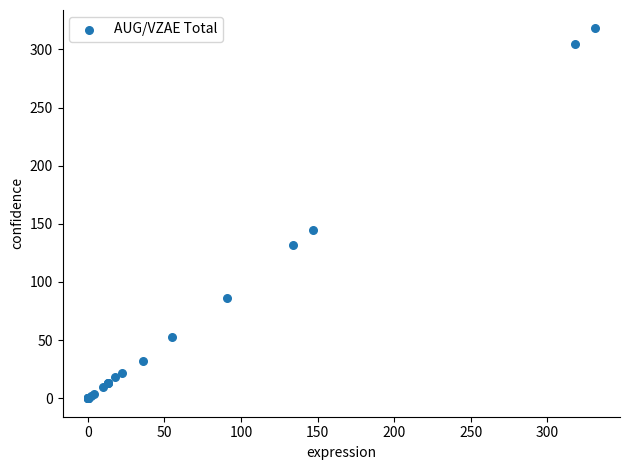

What Y value in the scatter plot is closest to 159?

145